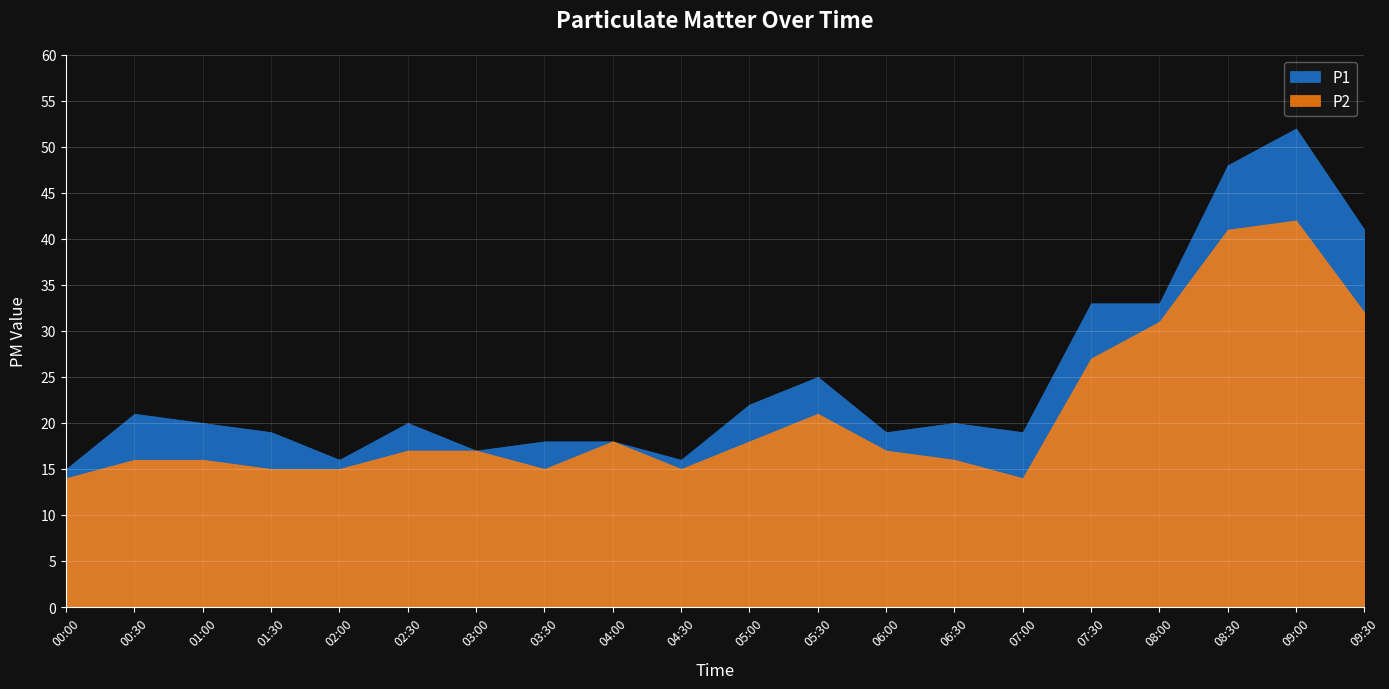

What is the maximum value shown in the chart?

52